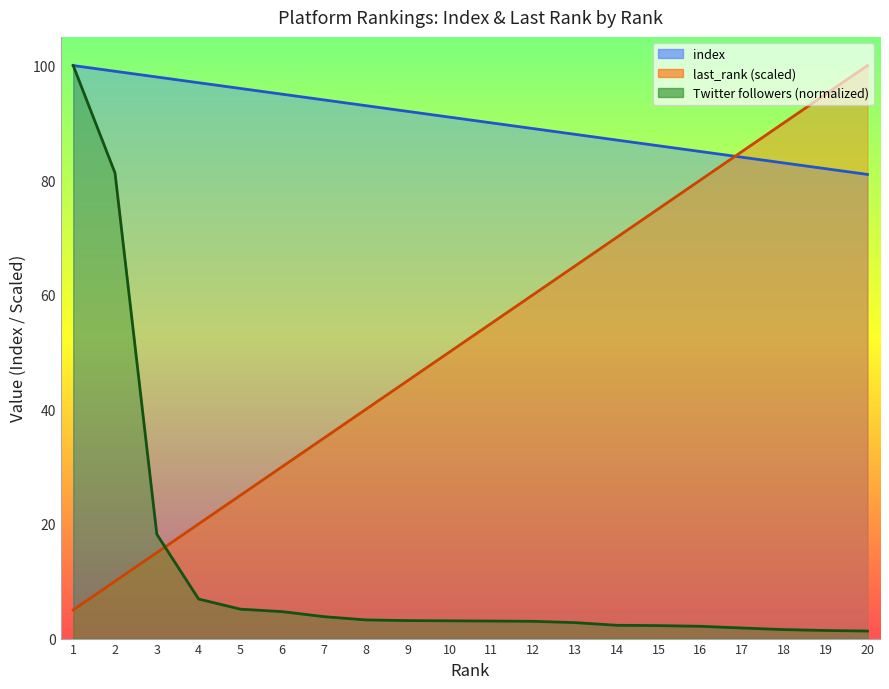

Which series has the largest total across all categories?

index